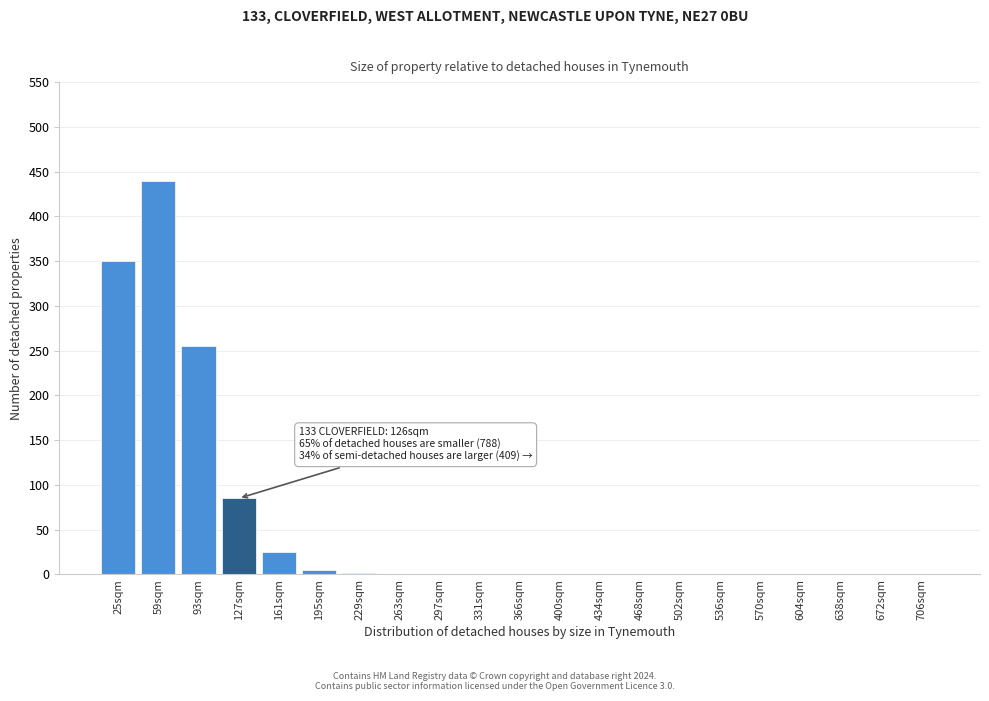

Which category has the highest value across all series?

59sqm